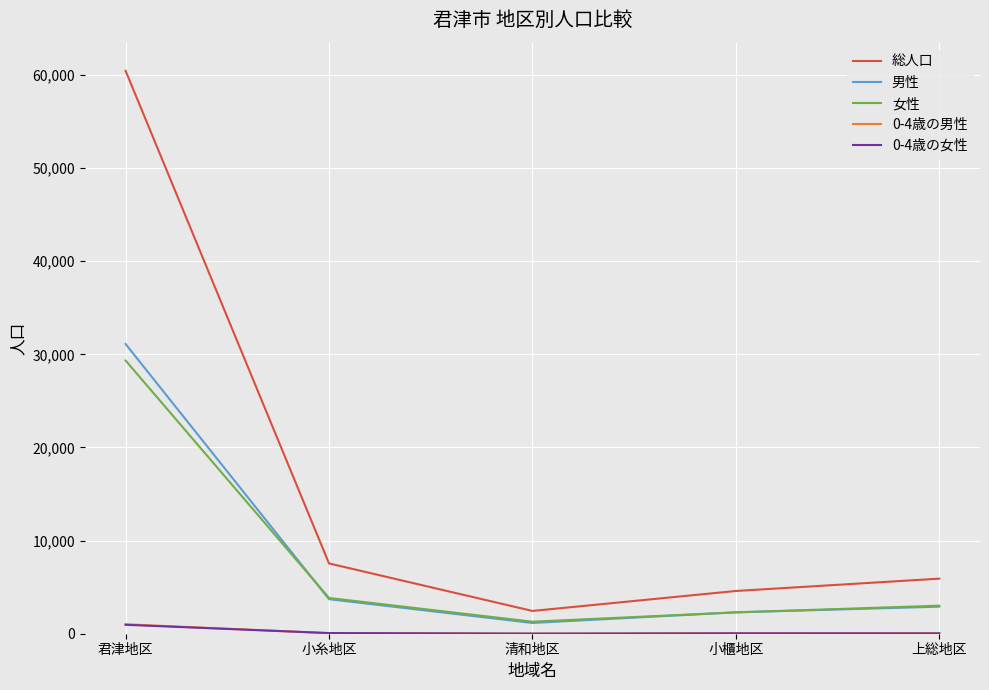

True or false: 女性 and 0-4歳の女性 intersect in this chart.

False